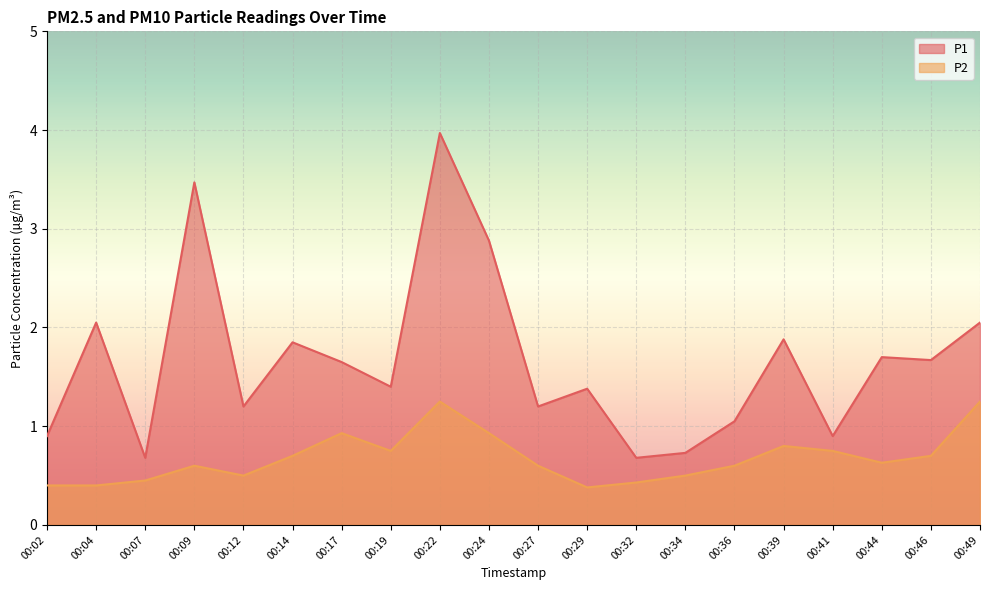

Which category has the lowest value across all series?

00:29